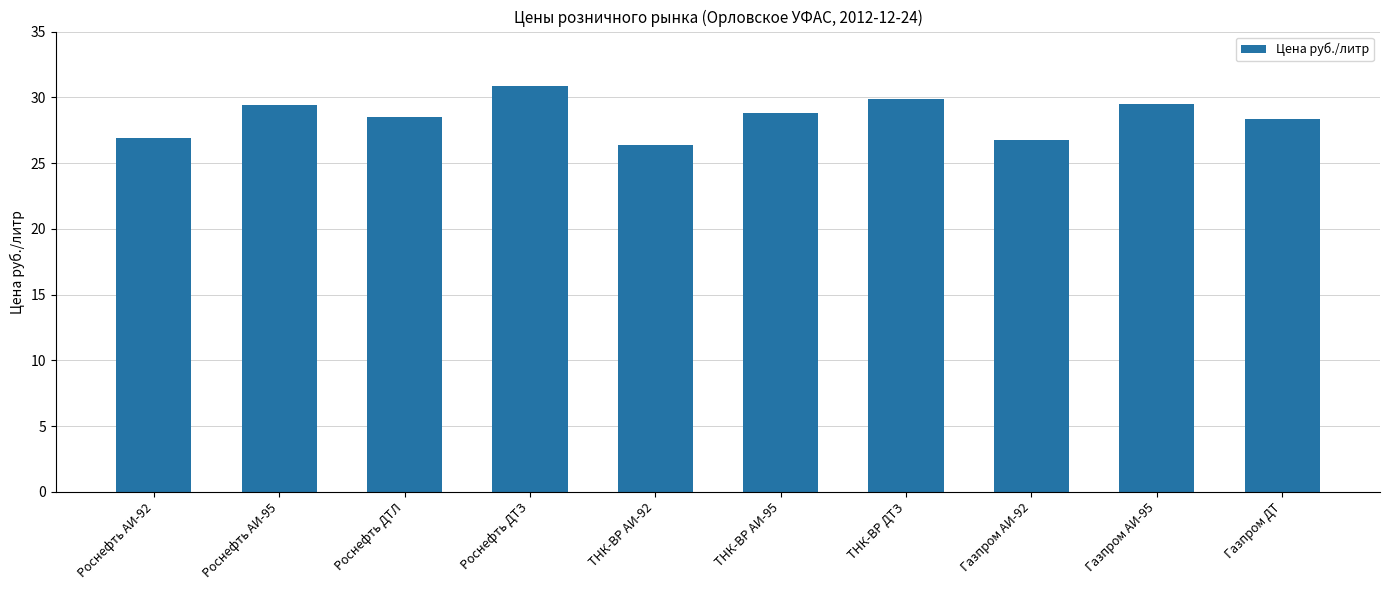

Where does the data first go above 28?

Роснефть АИ-95